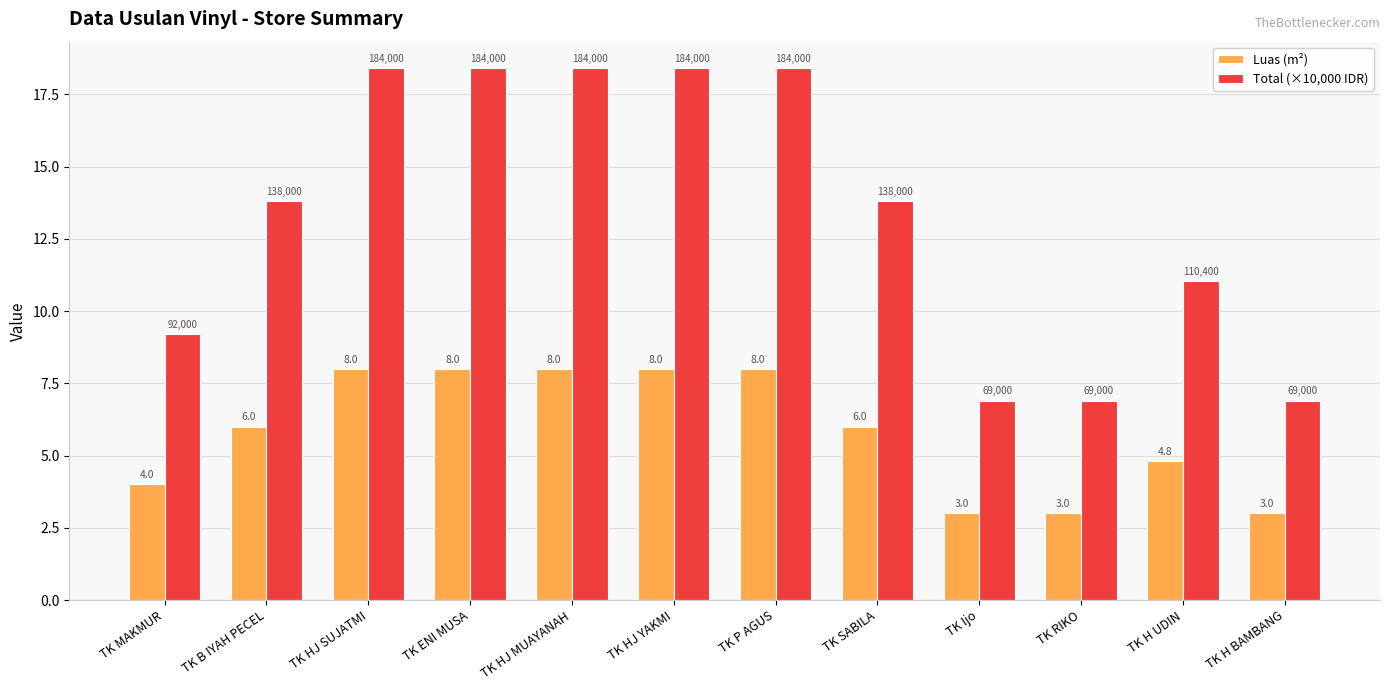

What is the lowest value of the Luas (m²) series?

3.0